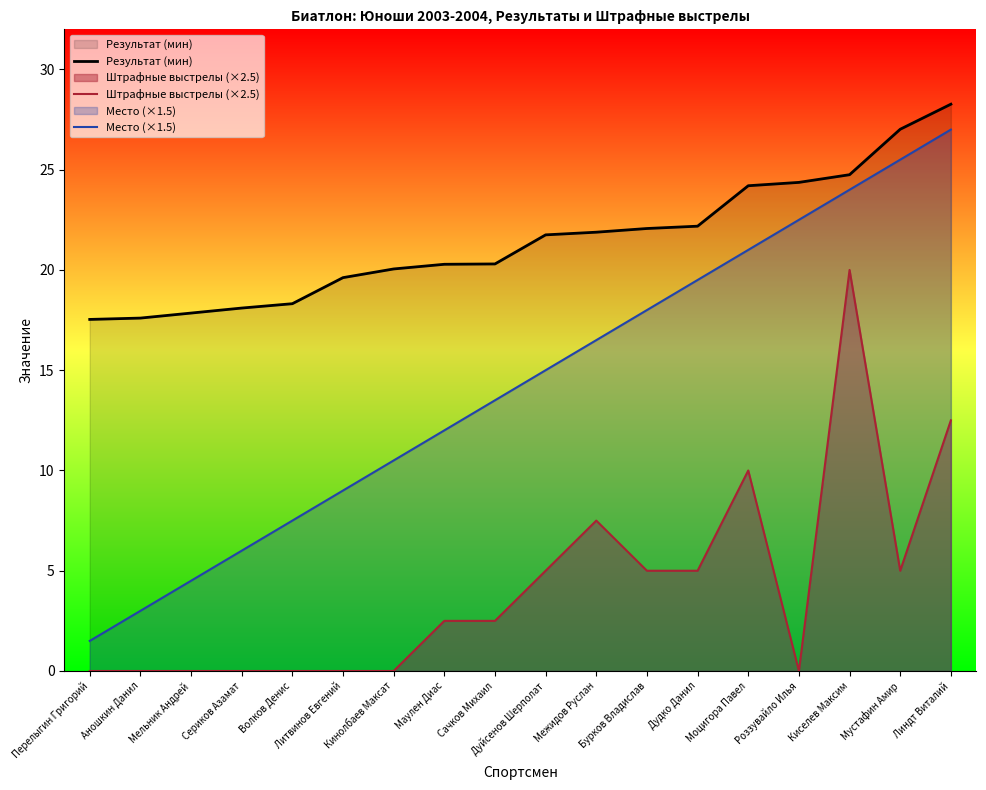

Between Дуйсенов Шерполат and Межидов Руслан, which series saw the biggest shift?

Штрафные выстрелы (×2.5)